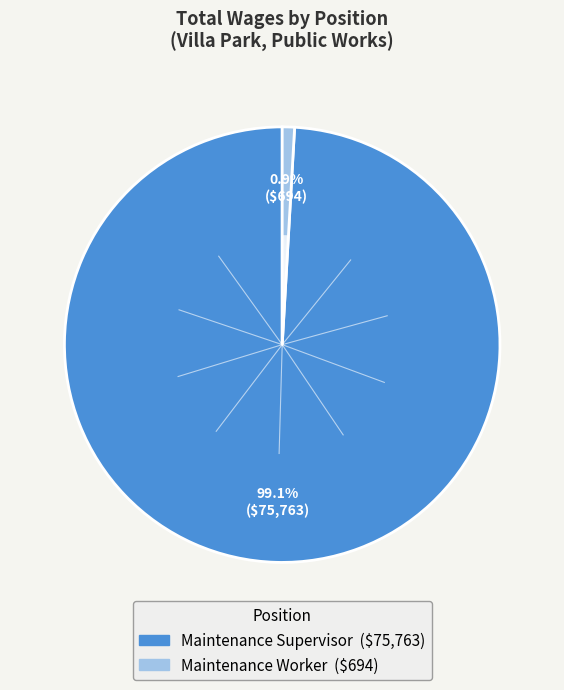

Rank the categories by value from highest to lowest.

Maintenance Supervisor, Maintenance Worker